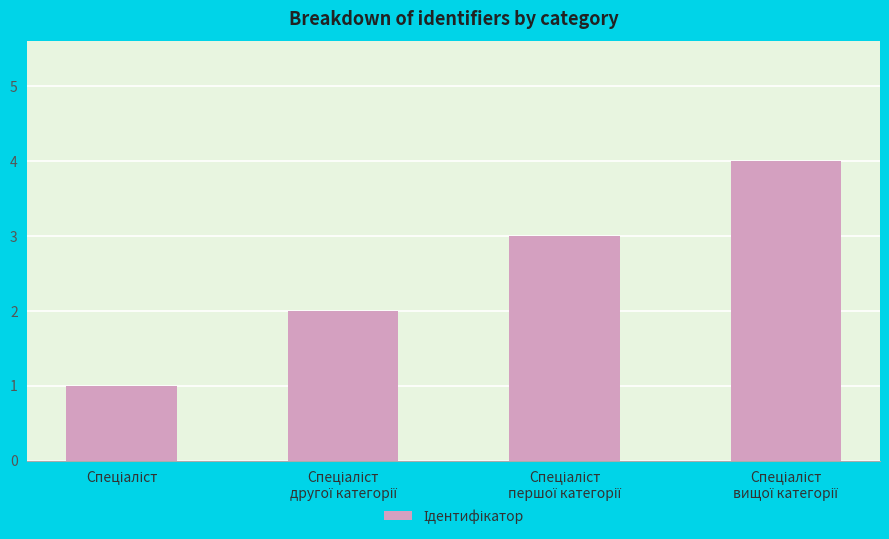

What is the smallest value displayed?

1